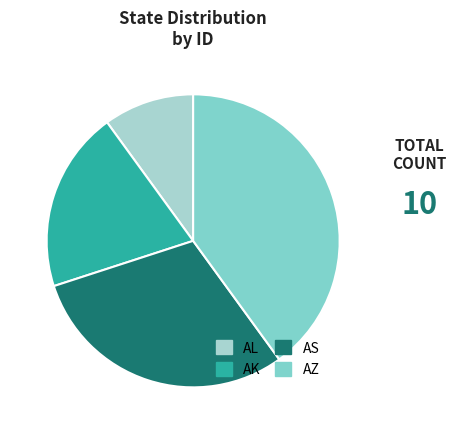

What is the smallest slice in the pie chart?

AL